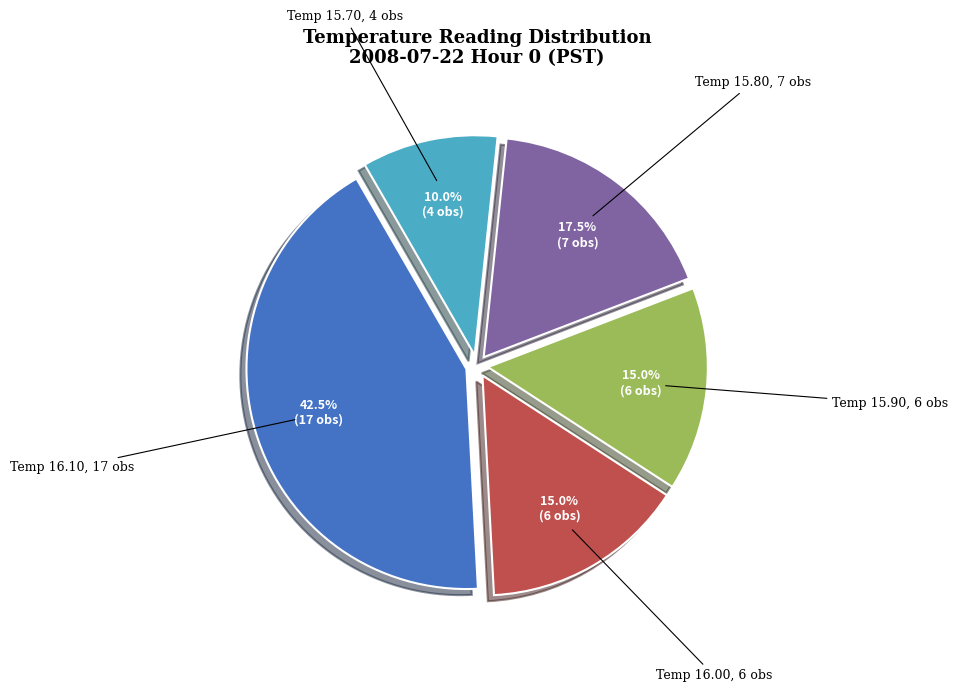

Does any single category account for the majority?

No